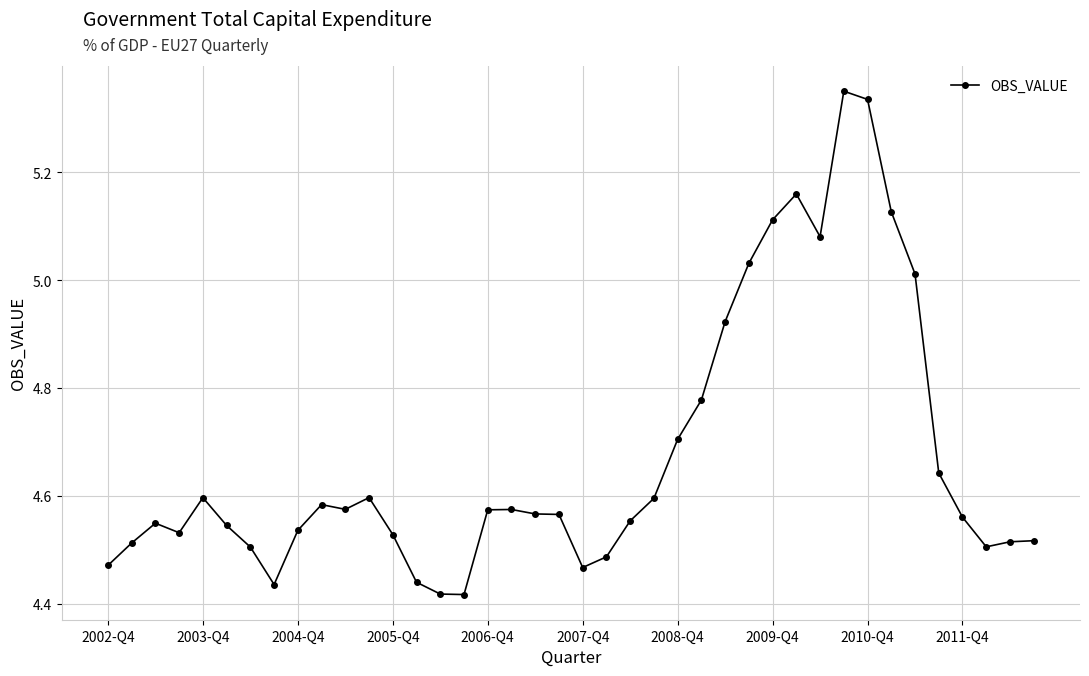

What is the average value?

4.7